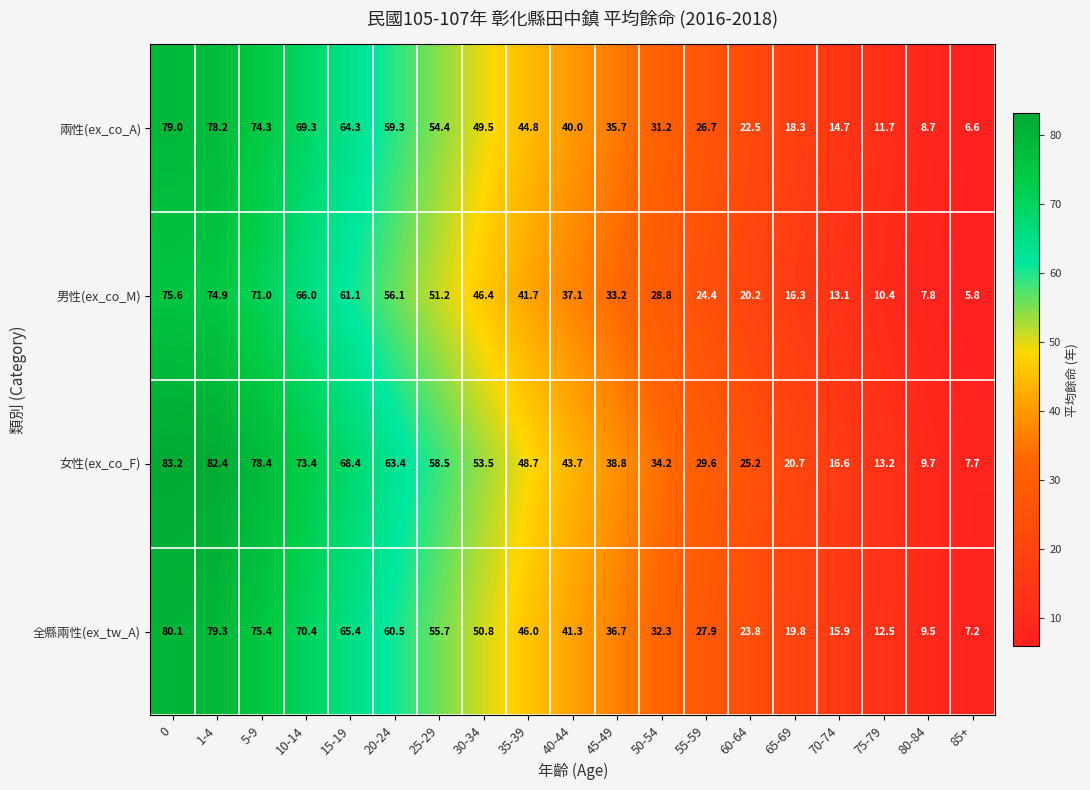

Rank the series at 15-19 from lowest to highest value.

男性(ex_co_M), 兩性(ex_co_A), 全縣兩性(ex_tw_A), 女性(ex_co_F)